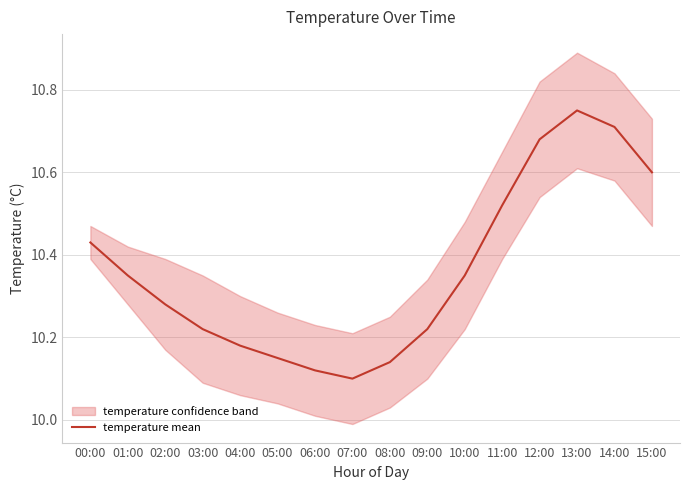

True or false: there are more than 1 points higher than both neighbors.

False